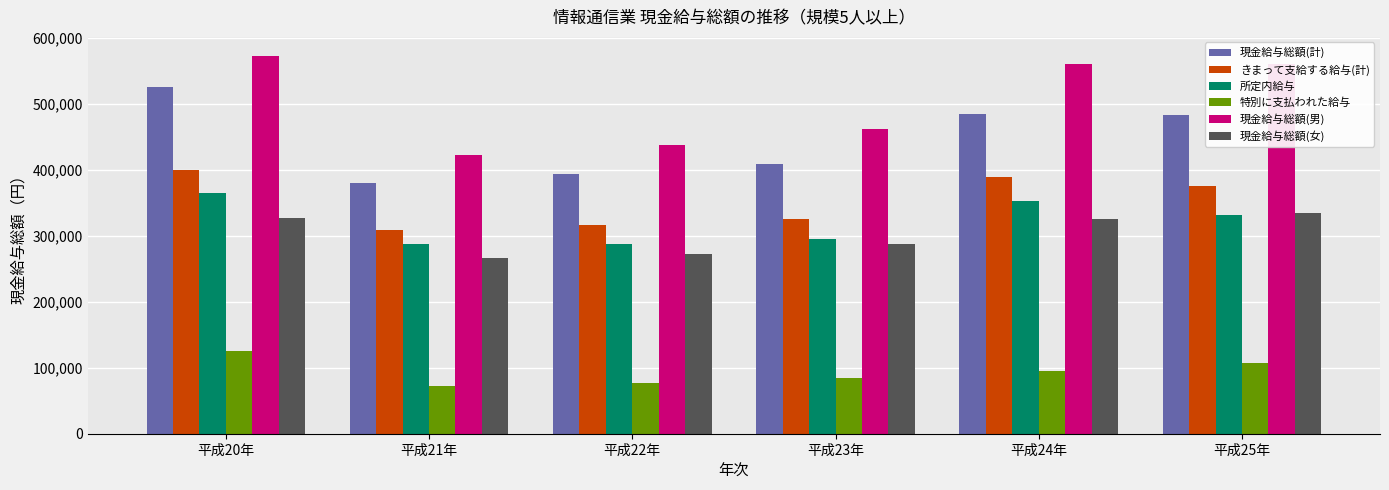

What position from the right is 平成24年?

2